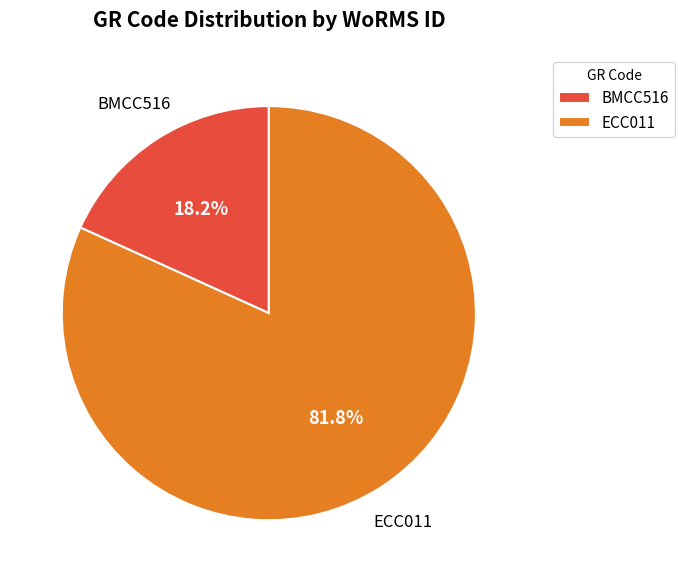

How many slices are in this pie chart?

2